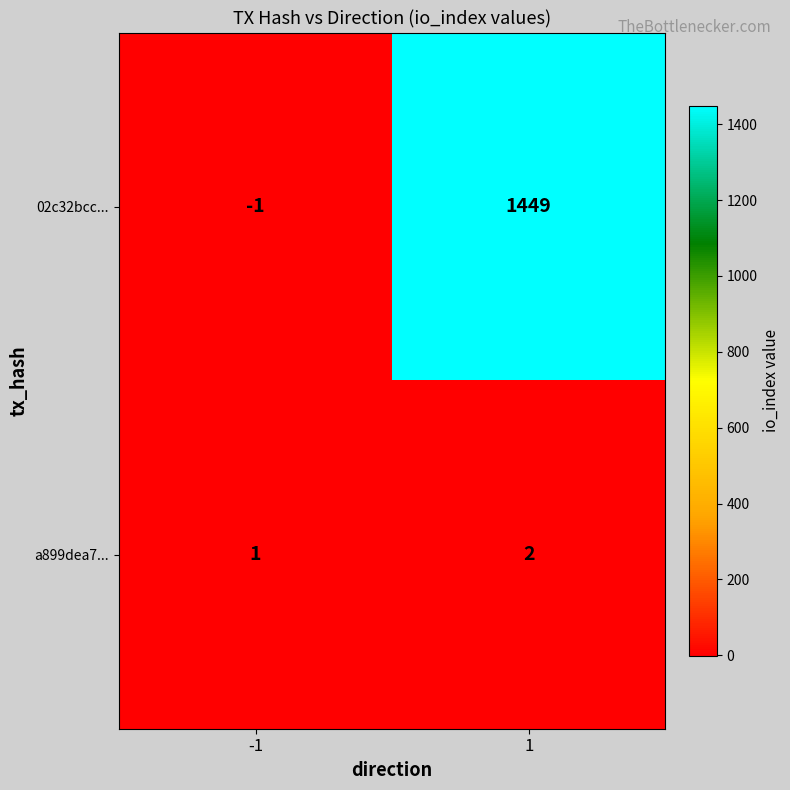

The value of 02c32bcc... at 1 is 1958. True or false?

False